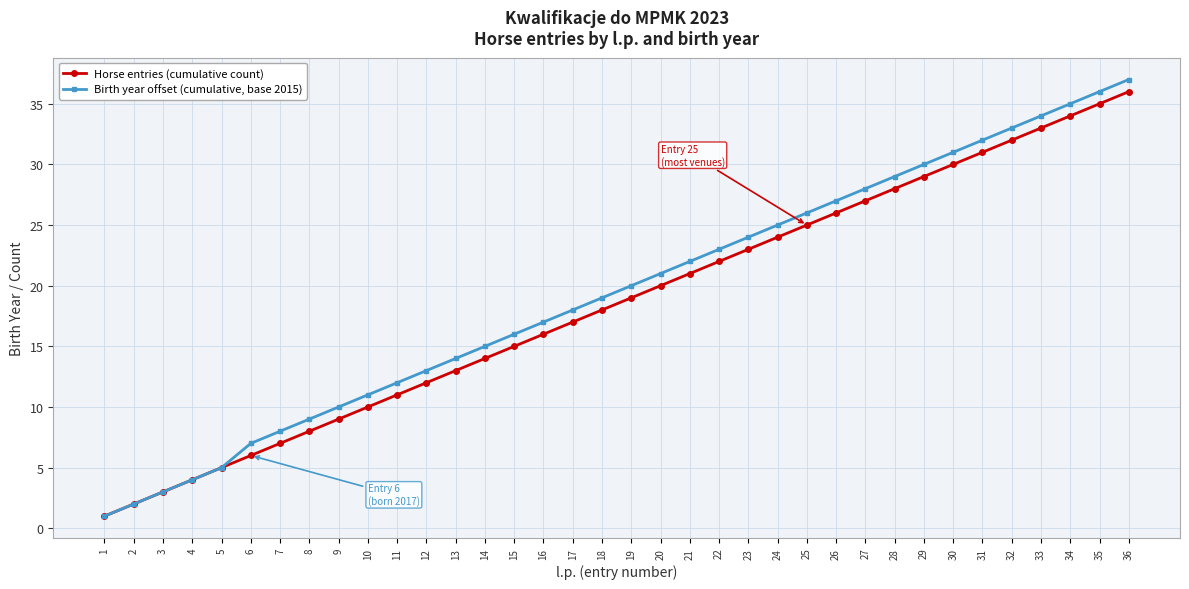

List the series in order of their overall mean, highest first.

Birth year offset (cumulative, base 2015), Horse entries (cumulative count)